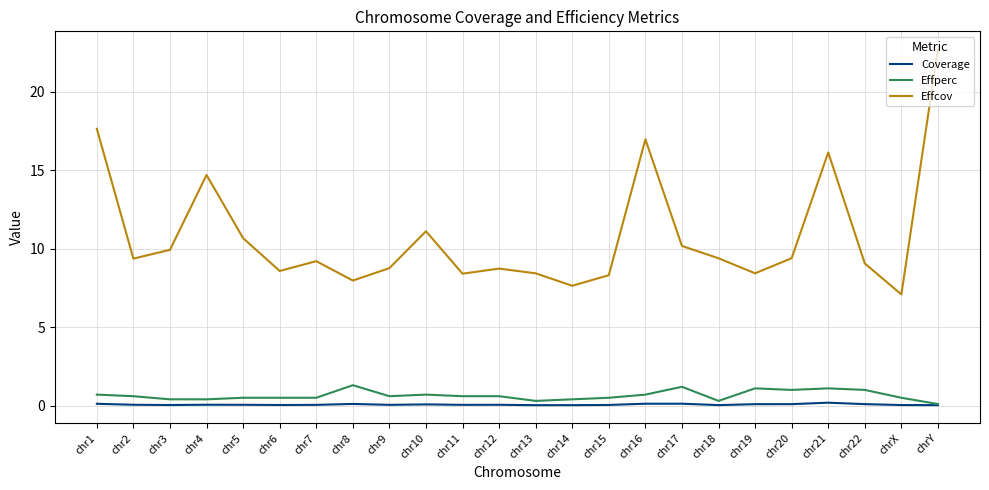

Which series has the largest range (max minus min)?

Effcov